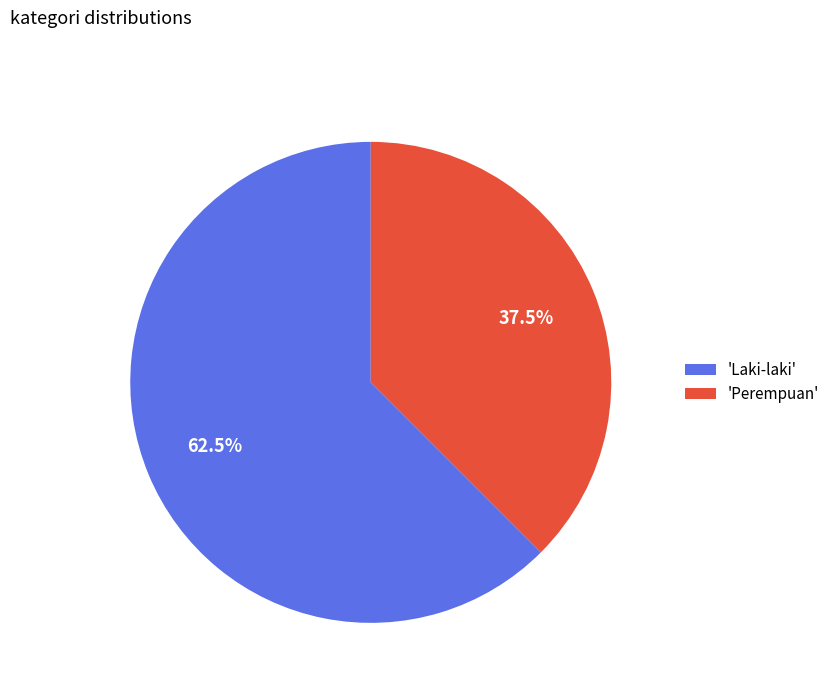

What is the majority slice?

'Laki-laki'